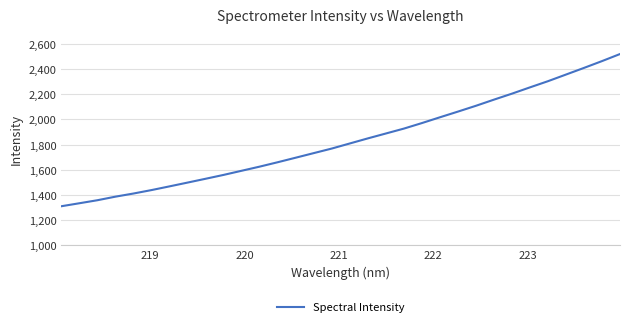

How many values exceed 1809?

16